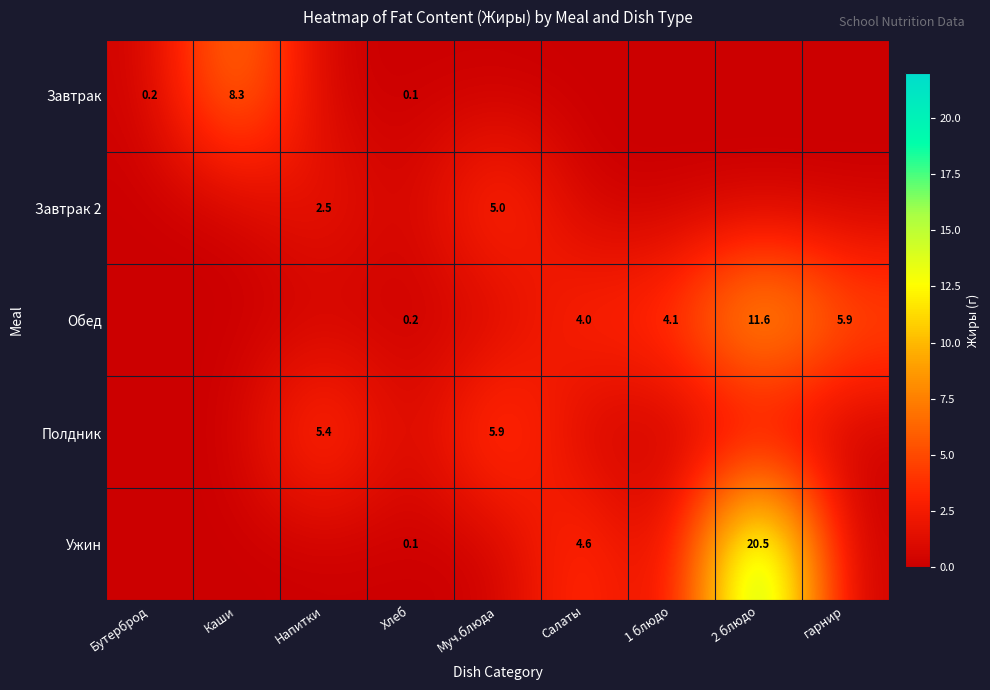

The value of Обед at гарнир is 9.4. True or false?

False